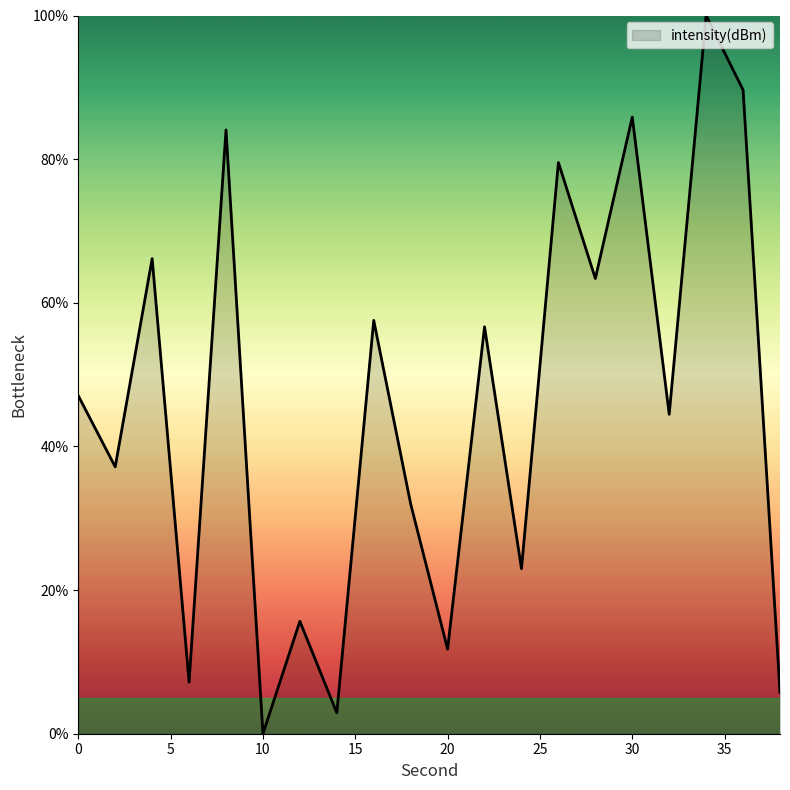

What is the maximum value shown in the chart?

100.0